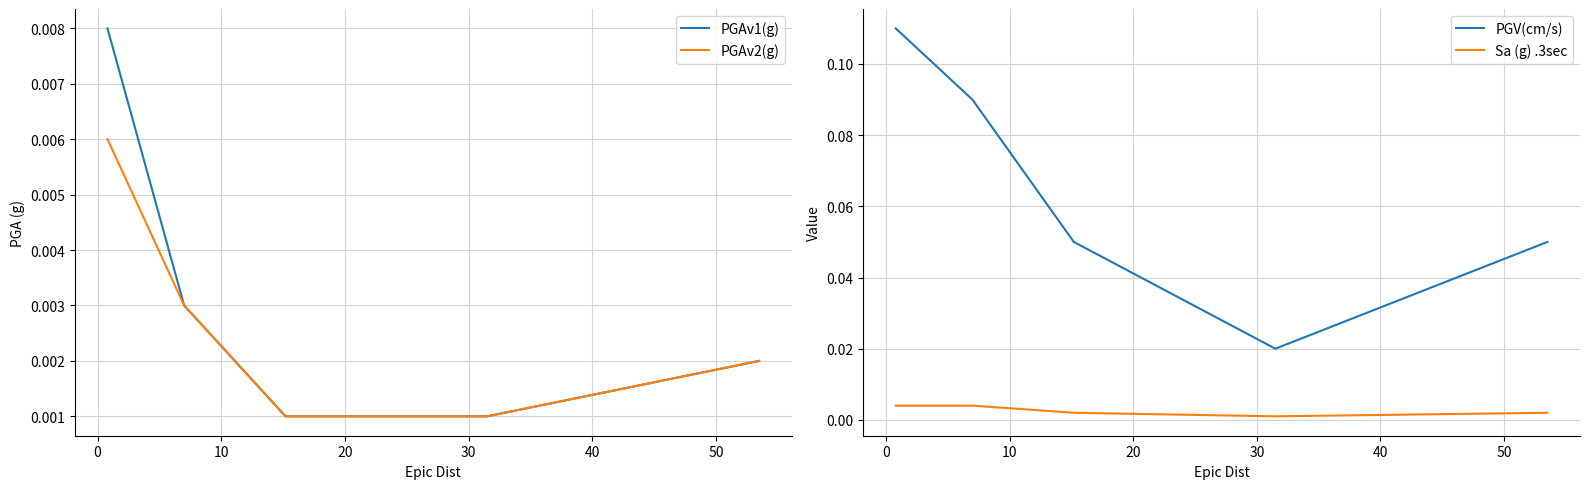

True or false: PGV(cm/s) and Sa (g) .3sec cross at least once.

False